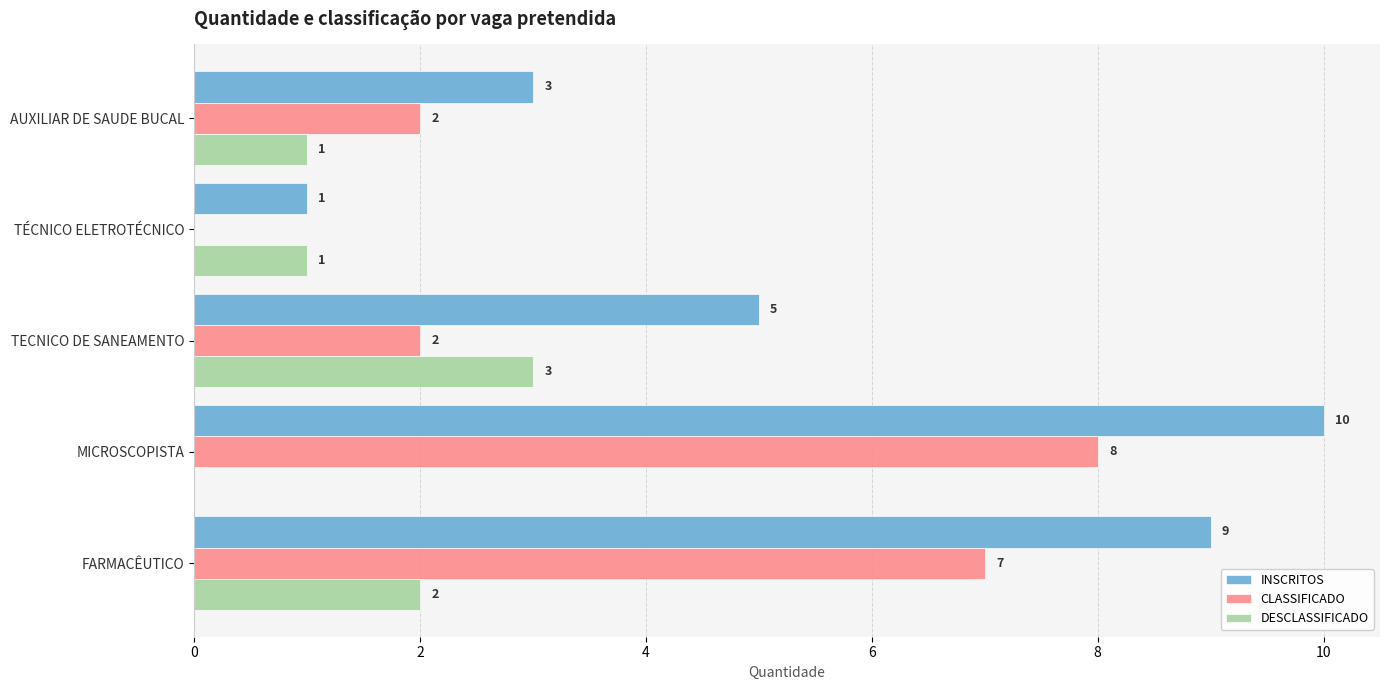

How many INSCRITOS values are between 3 and 9?

3